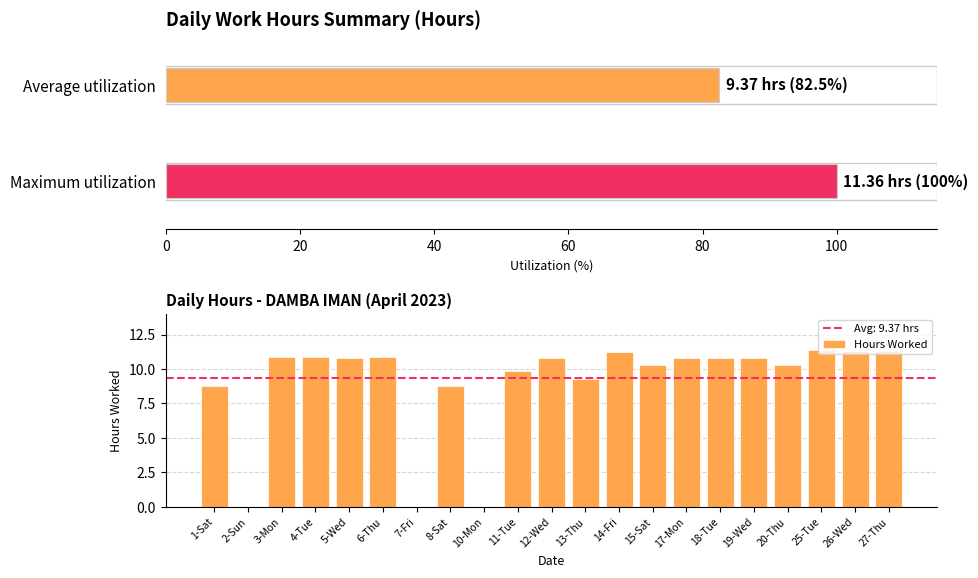

What is the sum of the Hours Worked values at 2-Sun and 8-Sat?

8.8